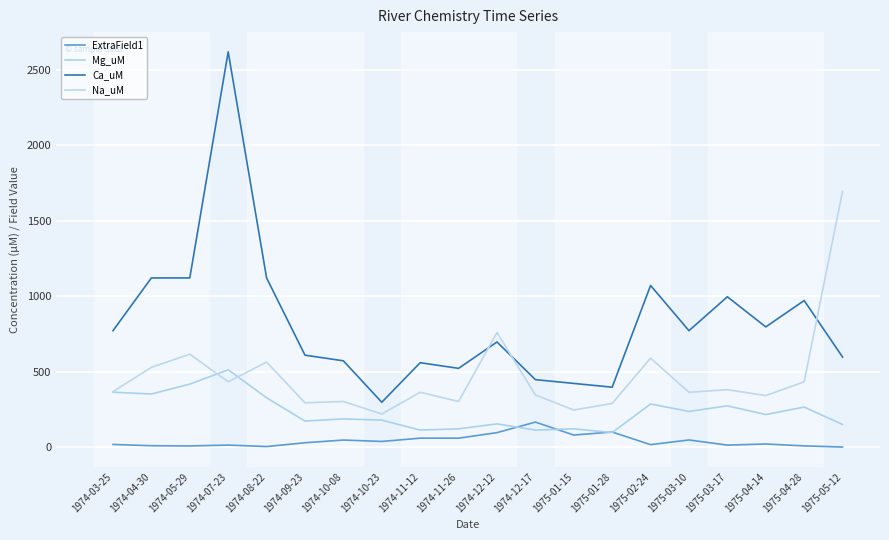

True or false: Ca_uM and ExtraField1 cross at least once.

False